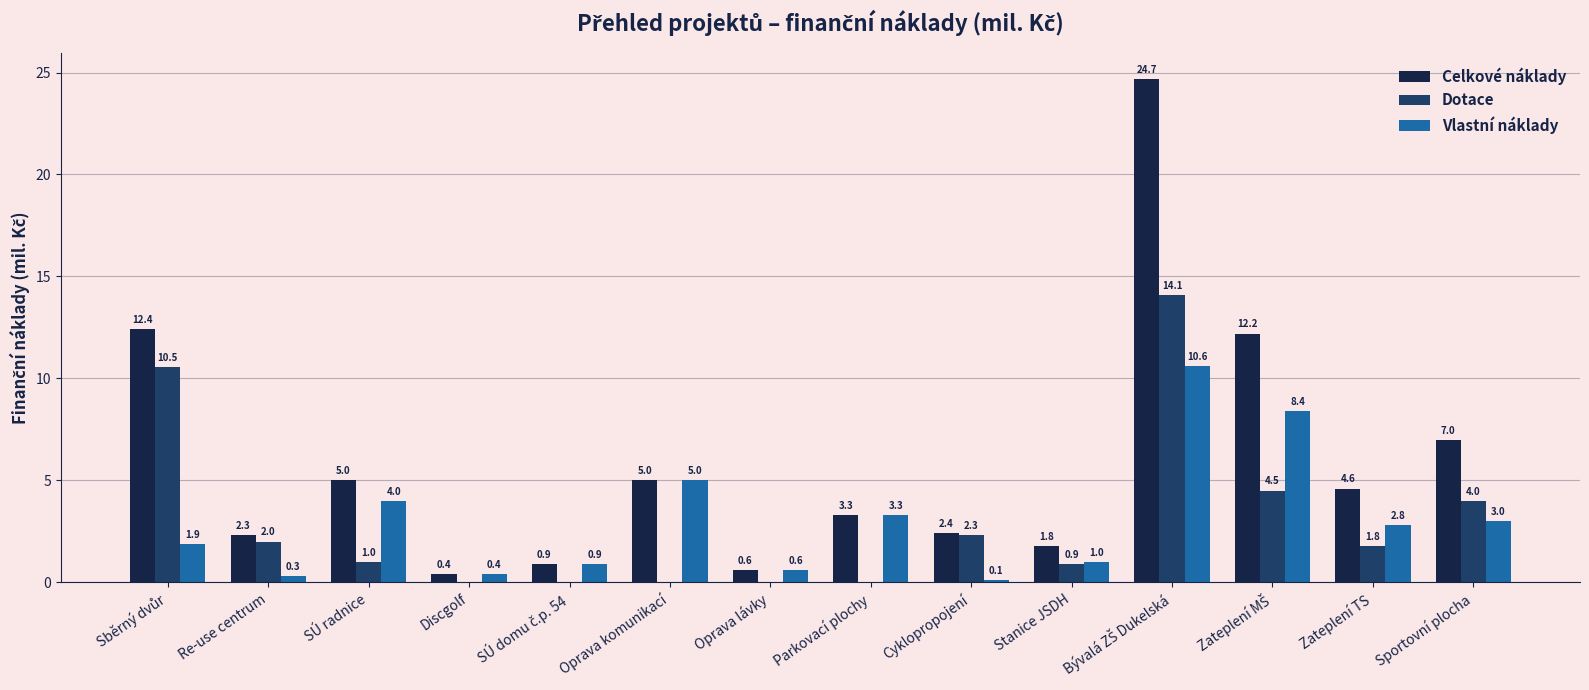

What is the sum of all Celkové náklady values?

82.6